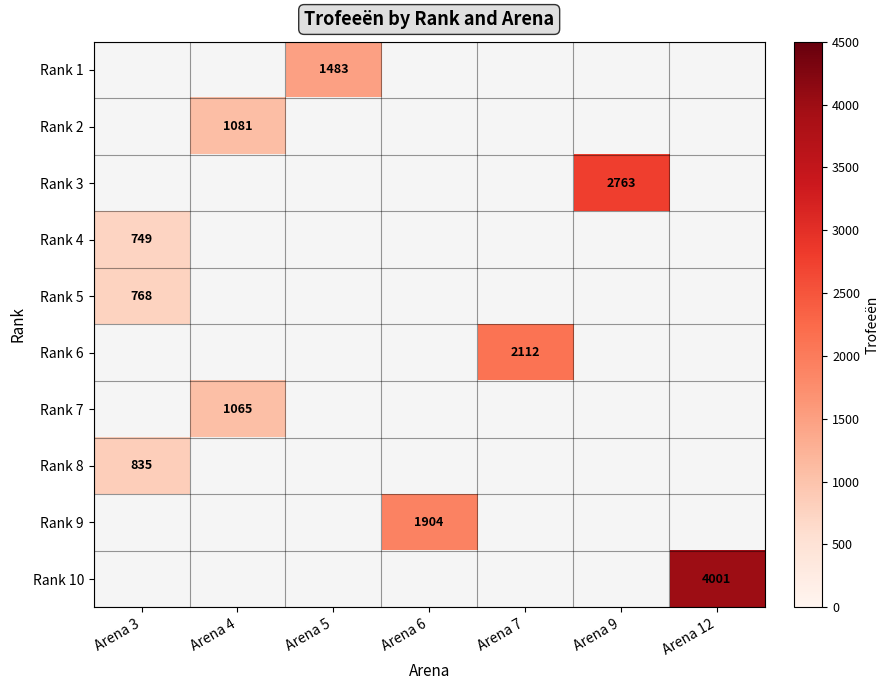

True or false: Rank 8 has a value of 835 at Arena 3.

True